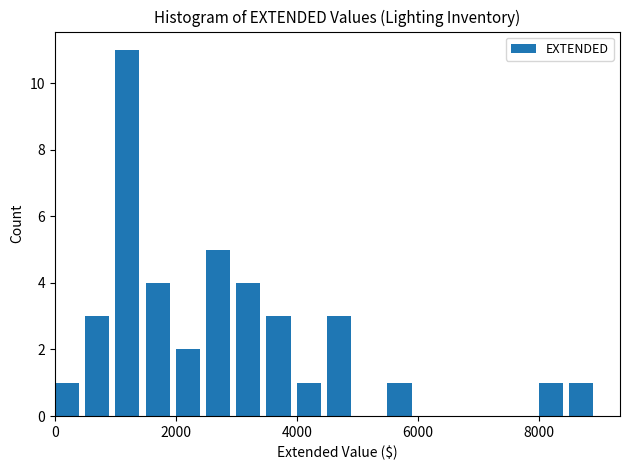

Read against the x-axis, roughly where is the centre of the tallest bar?

1200